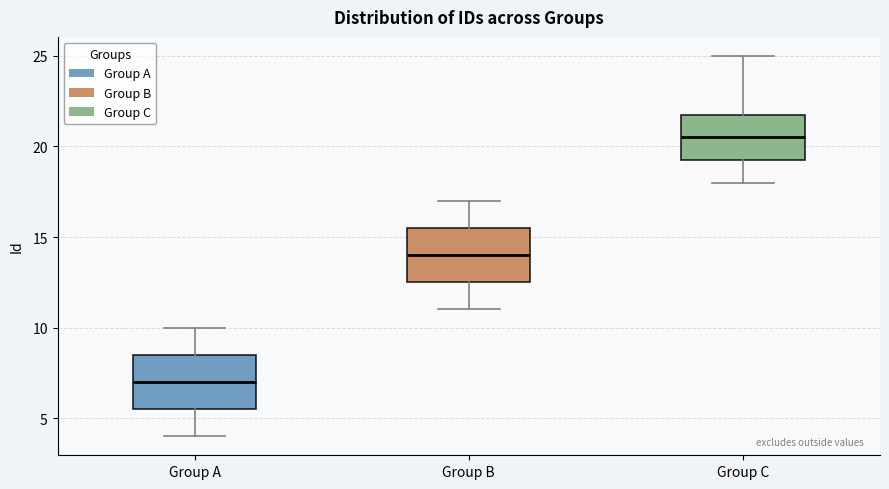

Which box has the lowest median line?

Group A